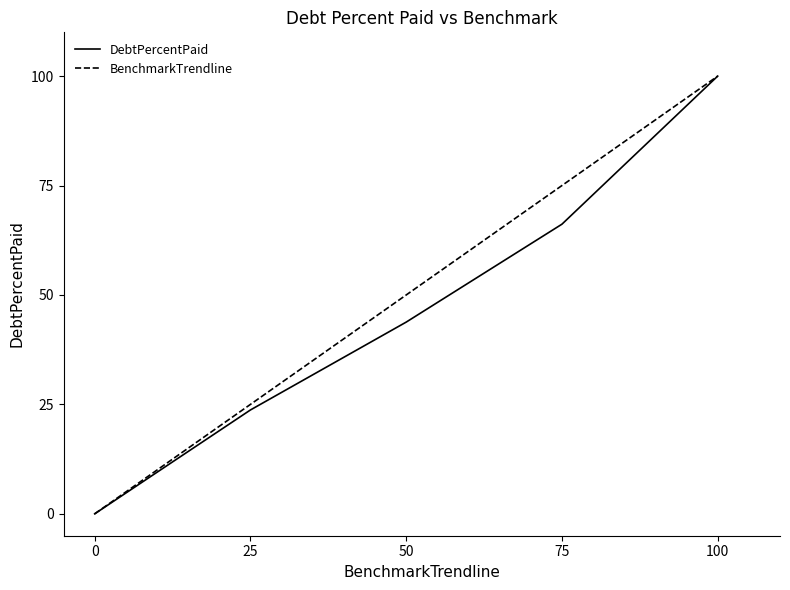

Which series changed the most between 25 and 100?

DebtPercentPaid